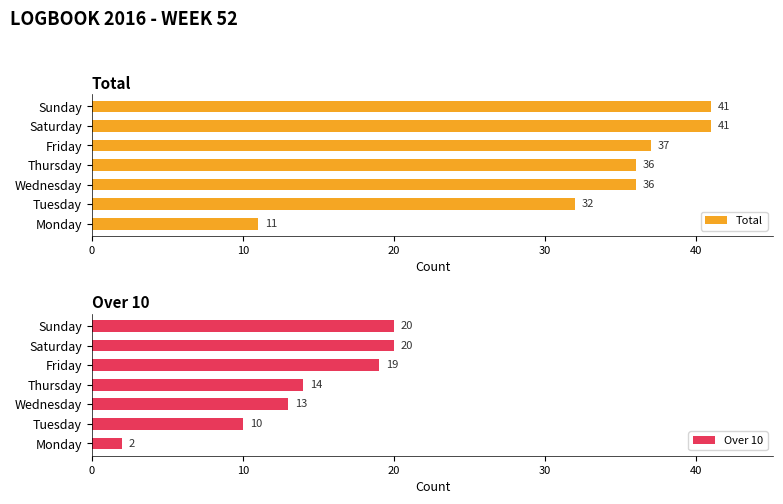

True or false: Total has a value of 14 at Tuesday.

False